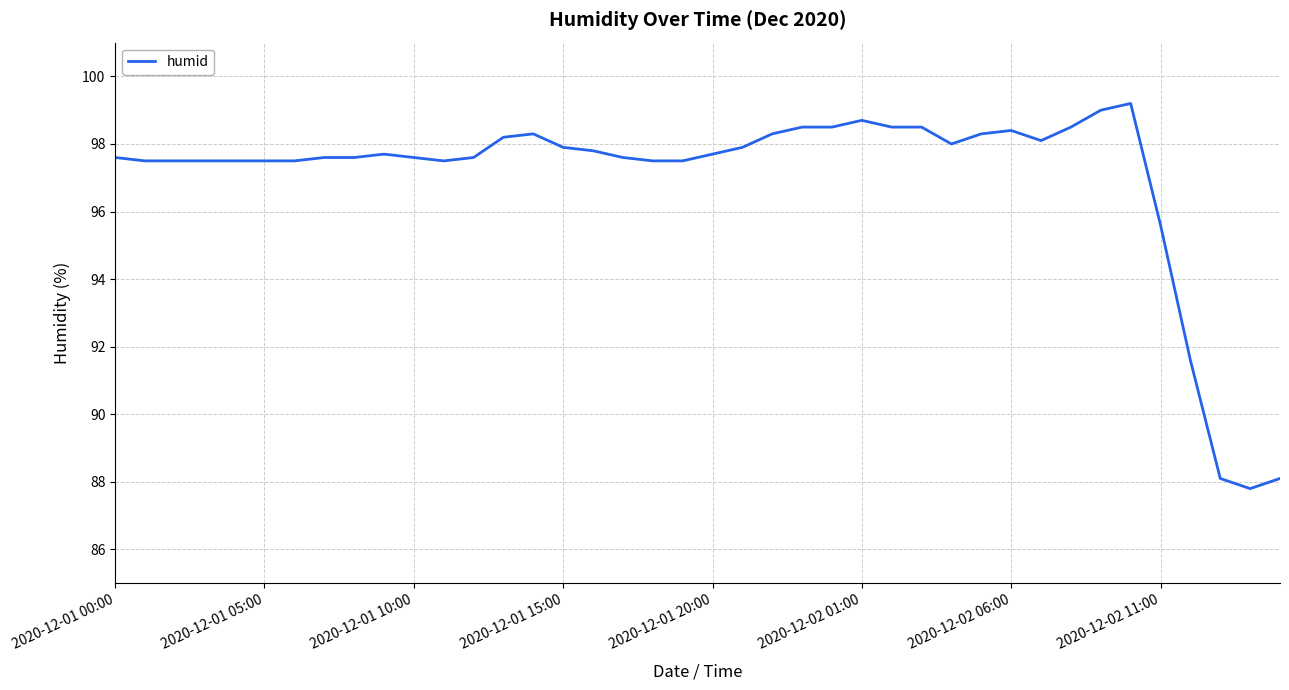

What is the smallest value displayed?

87.8